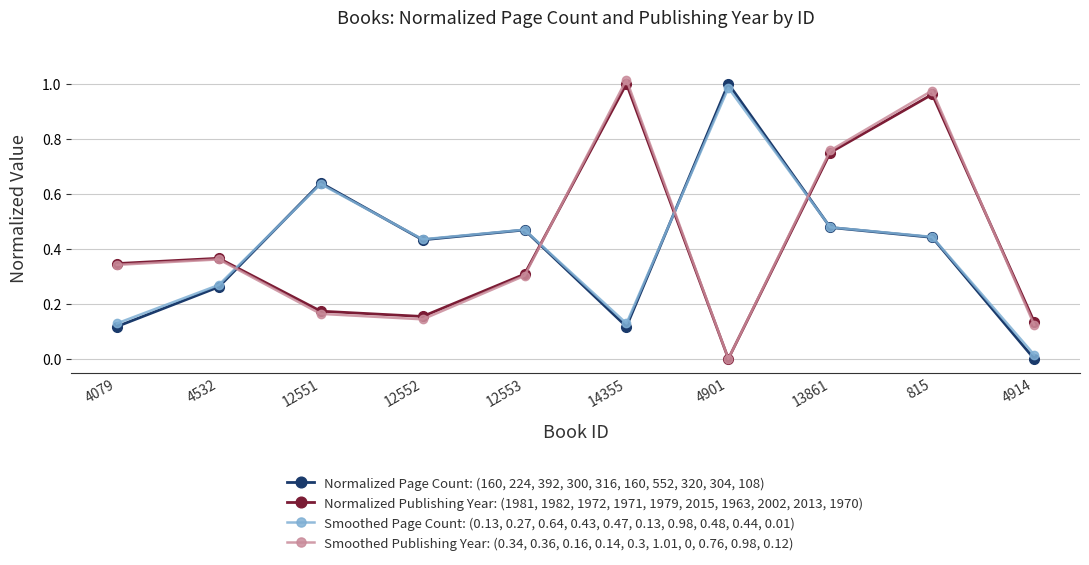

Between 4532 and 12553, which series saw the biggest shift?

Normalized Page Count: (160, 224, 392, 300, 316, 160, 552, 320, 304, 108)